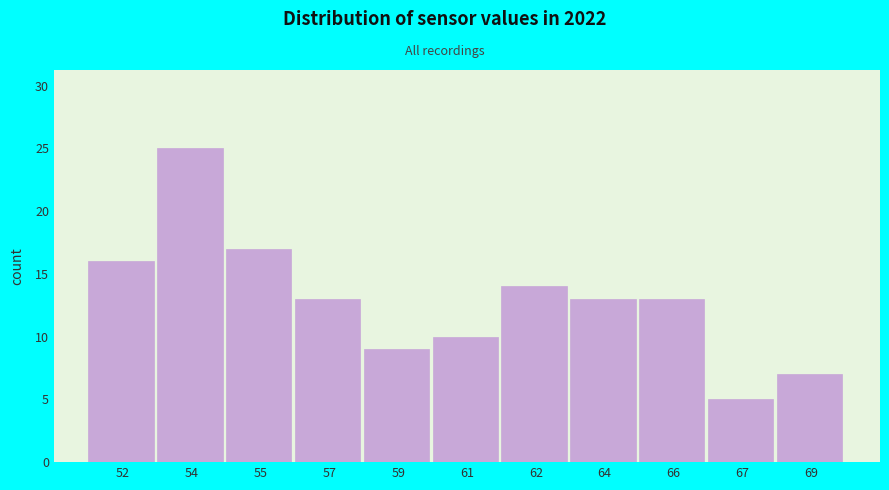

Reading left to right, transcribe all the data shown in this chart.

16	25	17	13	9	10	14	13	13	5	7